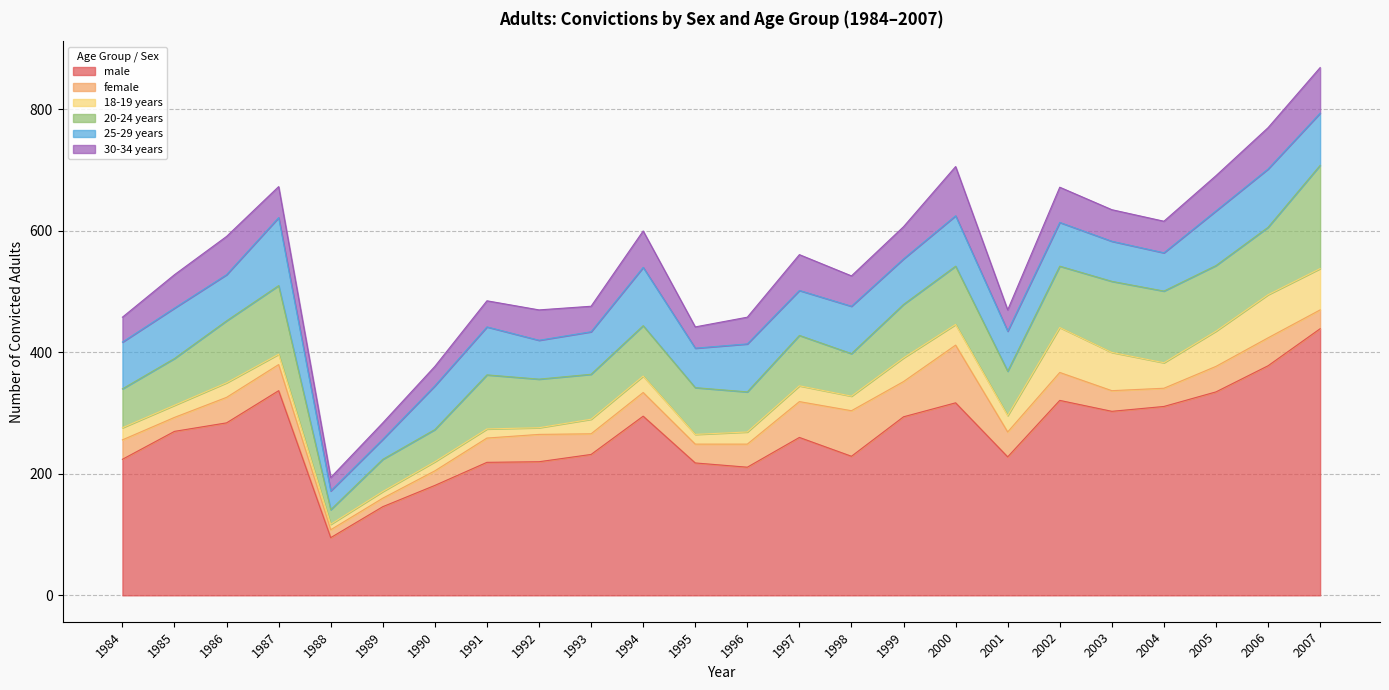

How many values in the 18-19 years series exceed 24?

11